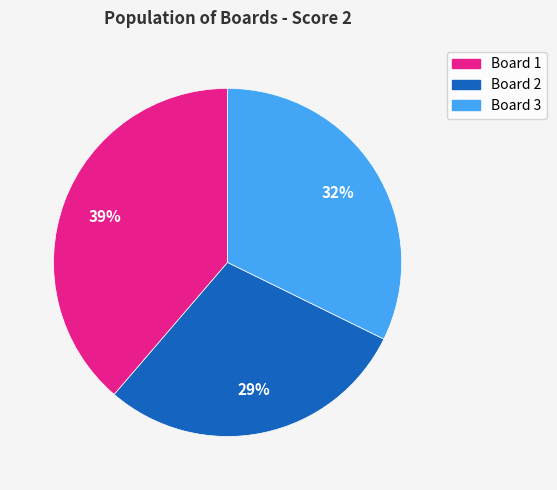

To the nearest percent, what is the average slice percentage?

33%